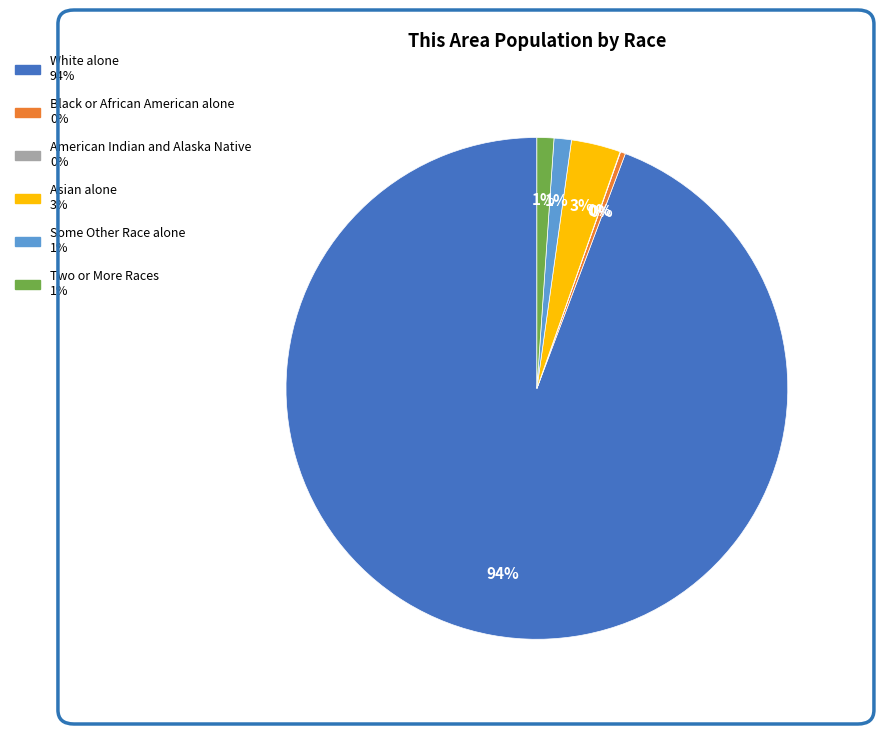

Which slice is the largest?

White alone